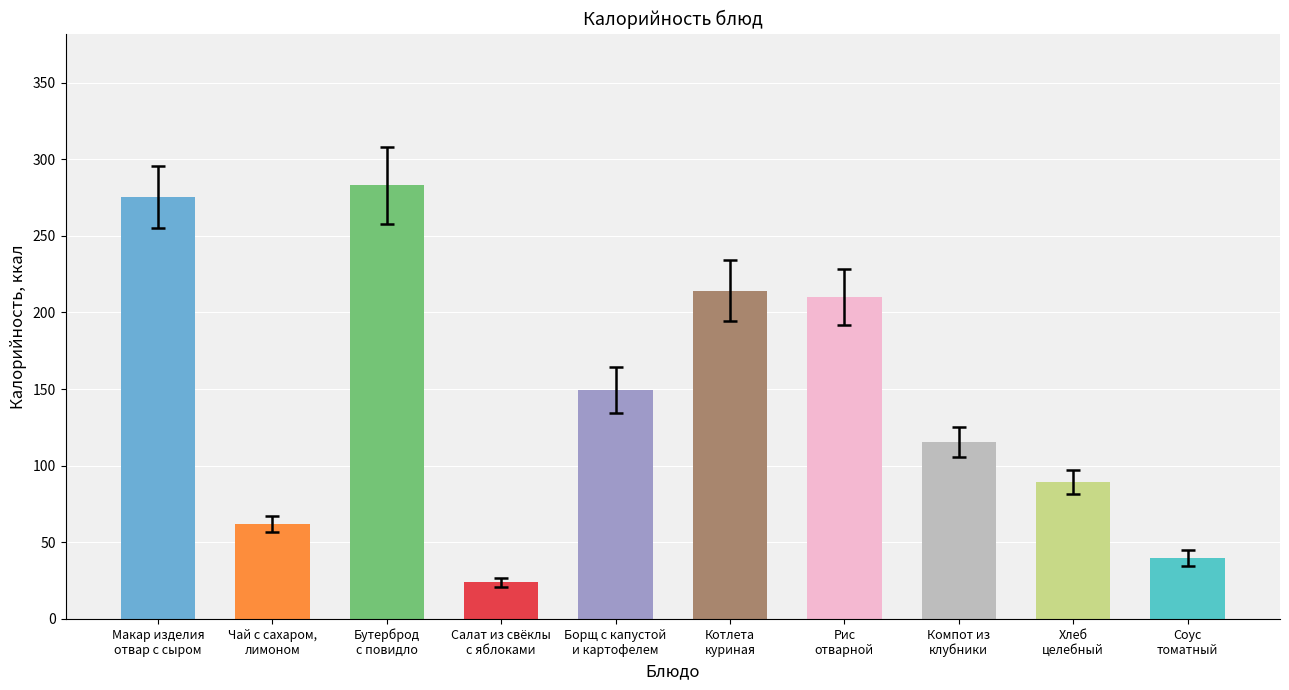

What is the change in value from Макар изделия
отвар с сыром to Хлеб
целебный?

-186.1